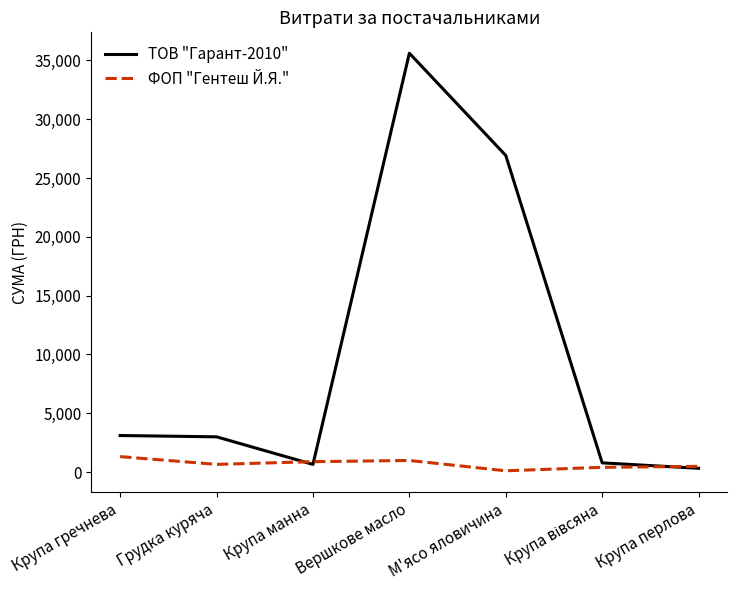

What is the minimum value for ФОП "Гентеш Й.Я."?

114.0